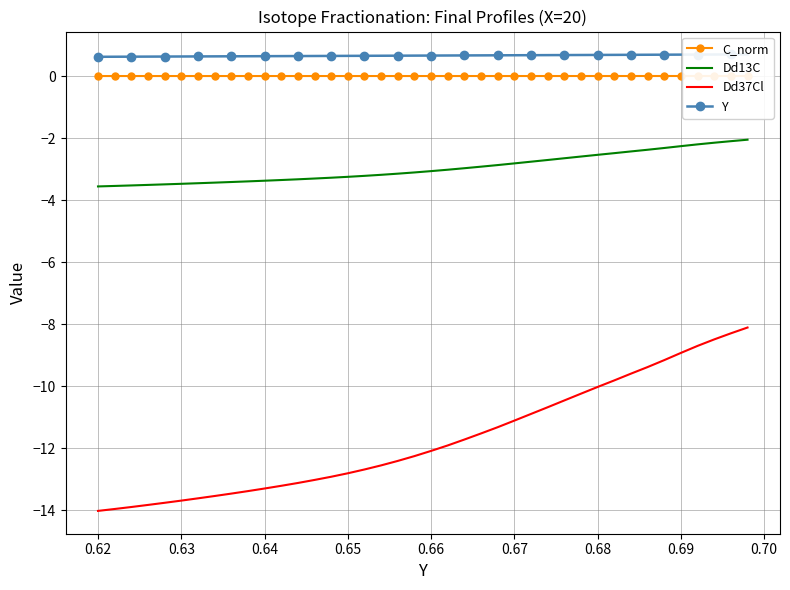

Reading left to right, extract all data points from this chart.

C_norm: 0.0	0.0	0.0	0.0	0.0	0.0	0.0	0.0	0.0	0.0	0.0	0.0	0.0	0.0	0.0	0.0	0.0	0.0	0.0	0.0	0.0	0.0	0.0	0.0	0.0	0.0	0.0	0.0	0.0	0.0	0.0	0.0	0.0	0.0	0.0	0.0	0.0	0.0	0.0	0.0
Dd13C: -3.6	-3.5	-3.5	-3.5	-3.5	-3.5	-3.5	-3.4	-3.4	-3.4	-3.4	-3.4	-3.3	-3.3	-3.3	-3.2	-3.2	-3.2	-3.1	-3.1	-3.1	-3.0	-3.0	-2.9	-2.9	-2.8	-2.8	-2.7	-2.7	-2.6	-2.5	-2.5	-2.4	-2.4	-2.3	-2.3	-2.2	-2.2	-2.1	-2.1
Dd37Cl: -14.0	-14.0	-13.9	-13.8	-13.8	-13.7	-13.6	-13.5	-13.5	-13.4	-13.3	-13.2	-13.1	-13.0	-12.9	-12.8	-12.7	-12.6	-12.4	-12.3	-12.1	-11.9	-11.7	-11.5	-11.3	-11.1	-10.9	-10.7	-10.5	-10.2	-10.0	-9.8	-9.6	-9.4	-9.2	-8.9	-8.7	-8.5	-8.3	-8.1
Y: 0.6	0.6	0.6	0.6	0.6	0.6	0.6	0.6	0.6	0.6	0.6	0.6	0.6	0.6	0.6	0.7	0.7	0.7	0.7	0.7	0.7	0.7	0.7	0.7	0.7	0.7	0.7	0.7	0.7	0.7	0.7	0.7	0.7	0.7	0.7	0.7	0.7	0.7	0.7	0.7